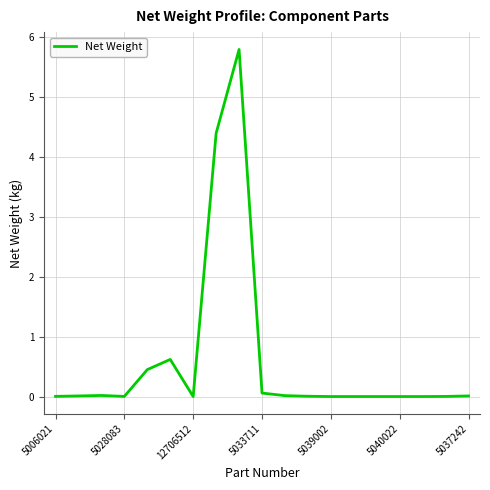

What is the difference between the maximum and minimum values?

5.8